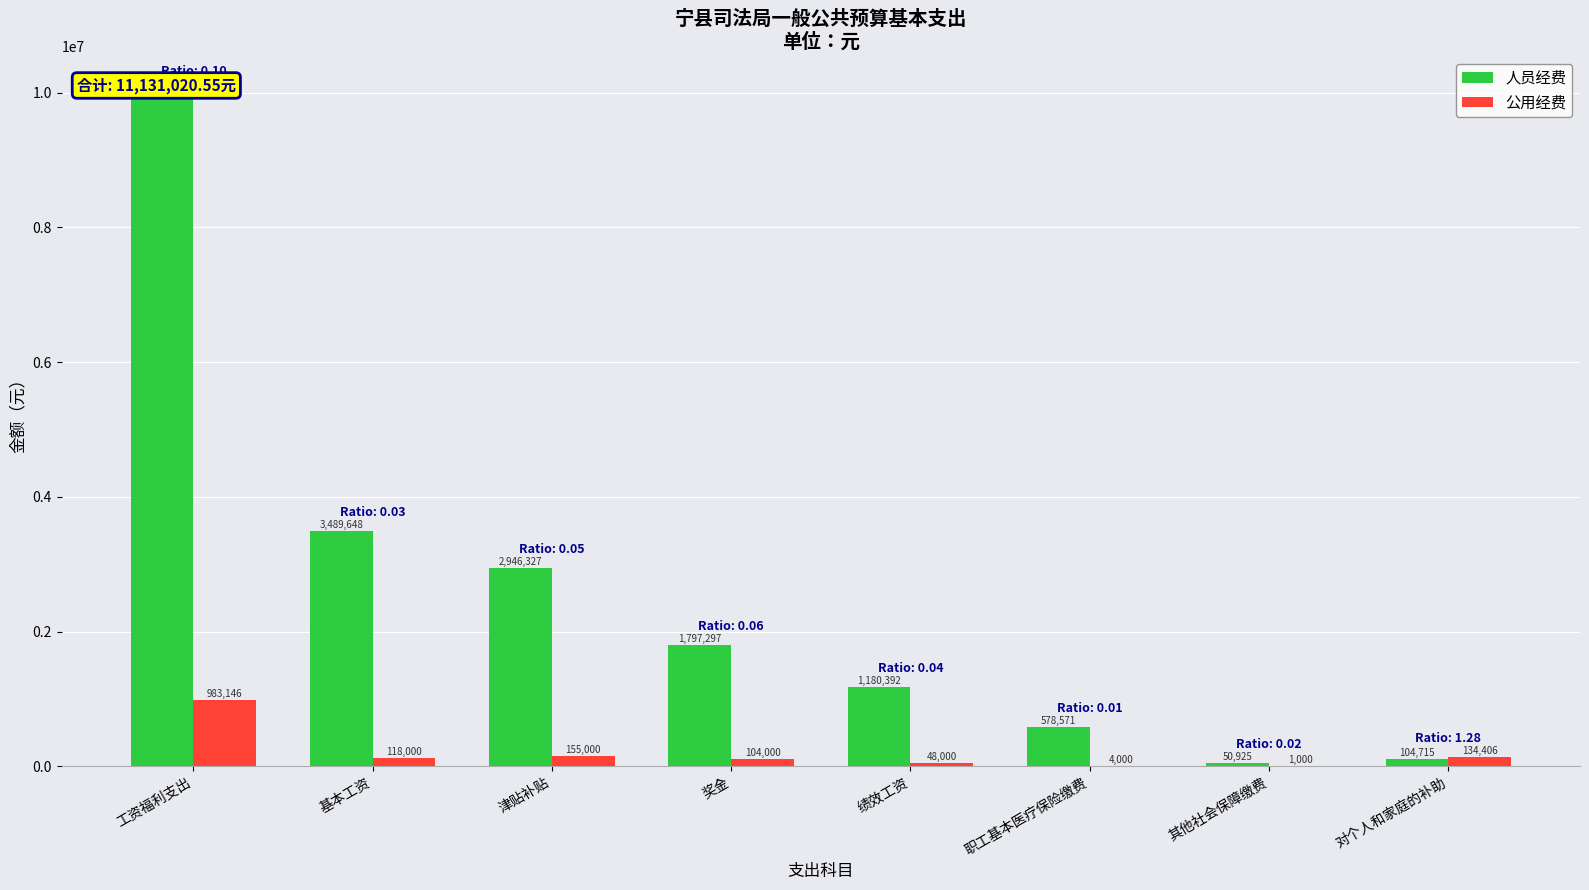

How many bars are there in each group?

2